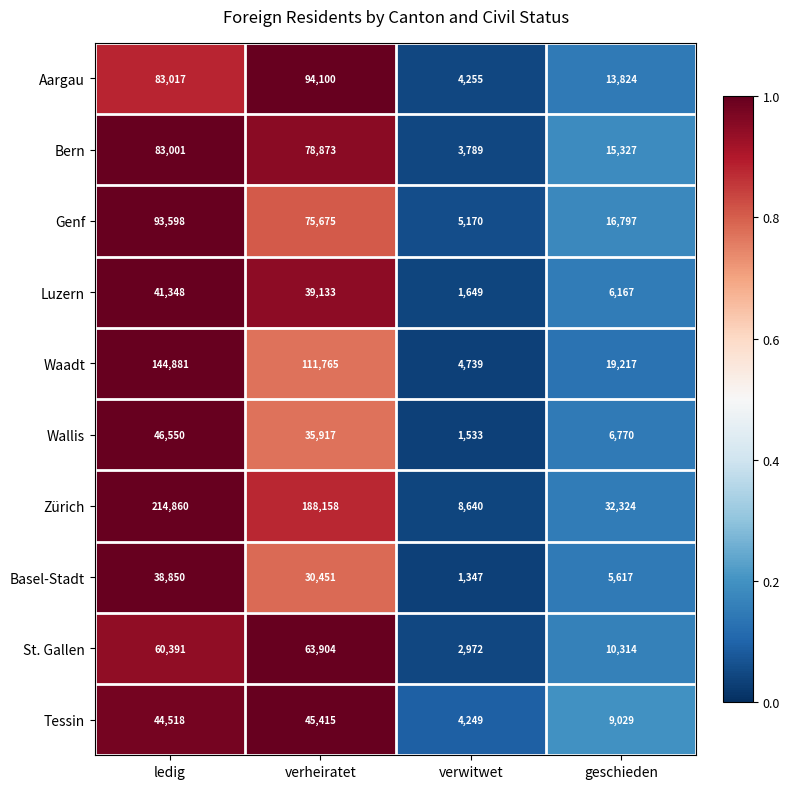

Is it true that Aargau equals 4255 at verwitwet?

True